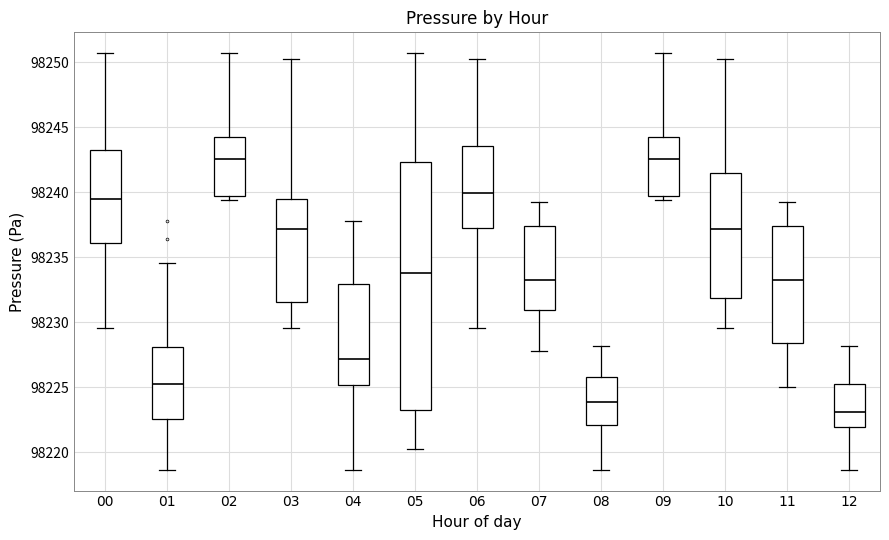

Reading left to right, read every box against the y-axis: the position of its median line, the range the box covers, and the ends of its whiskers. The values are not printed on the chart, so give them approximately, as read against the axis.

00: median 98239.5, box 98236.0 to 98243.5, whiskers 98229.5 to 98250.5
01: median 98225.5, box 98222.5 to 98228.0, whiskers 98218.5 to 98234.5
02: median 98242.5, box 98239.5 to 98244.0, whiskers 98239.5 (just below the box's lower edge) to 98250.5
03: median 98237.0, box 98231.5 to 98239.5, whiskers 98229.5 to 98250.0
04: median 98227.0, box 98225.0 to 98233.0, whiskers 98218.5 to 98238.0
05: median 98234.0, box 98223.5 to 98242.5, whiskers 98220.5 to 98250.5
06: median 98240.0, box 98237.0 to 98243.5, whiskers 98229.5 to 98250.0
07: median 98233.0, box 98231.0 to 98237.5, whiskers 98228.0 to 98239.5
08: median 98224.0, box 98222.0 to 98226.0, whiskers 98218.5 to 98228.0
09: median 98242.5, box 98239.5 to 98244.0, whiskers 98239.5 (just below the box's lower edge) to 98250.5
10: median 98237.0, box 98232.0 to 98241.5, whiskers 98229.5 to 98250.0
11: median 98233.0, box 98228.5 to 98237.5, whiskers 98225.0 to 98239.5
12: median 98223.0, box 98222.0 to 98225.0, whiskers 98218.5 to 98228.0